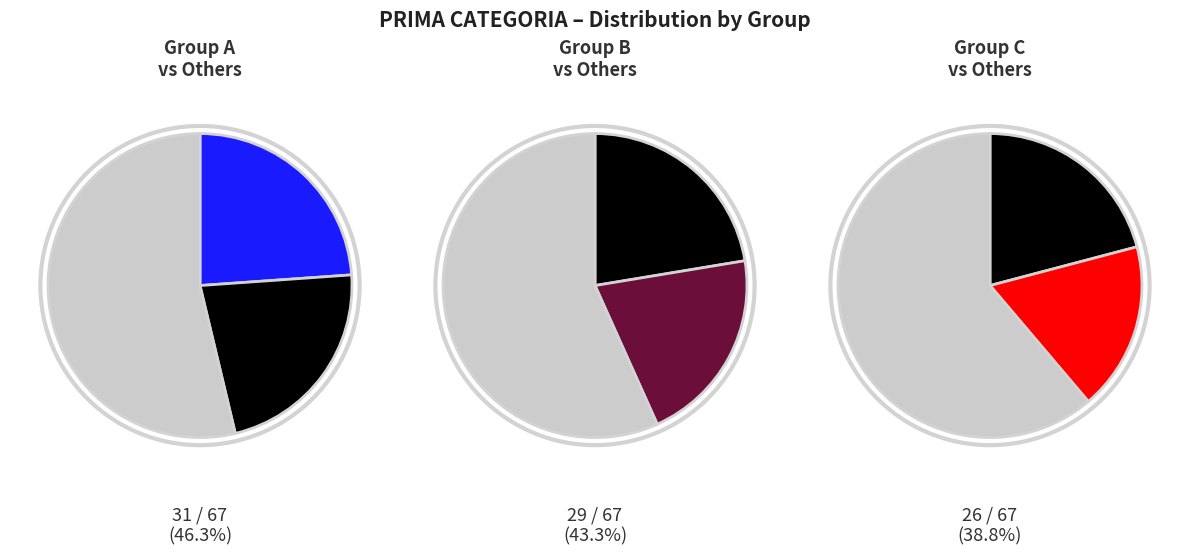

Count the number of slices in the pie.

5